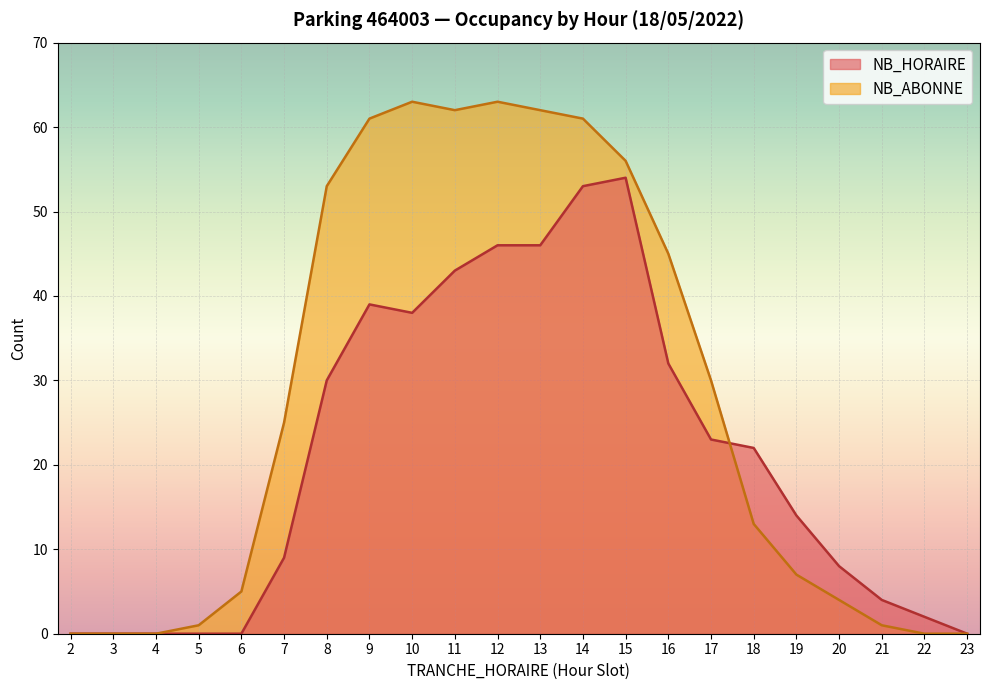

Between 3 and 23, which series saw the biggest shift?

NB_HORAIRE